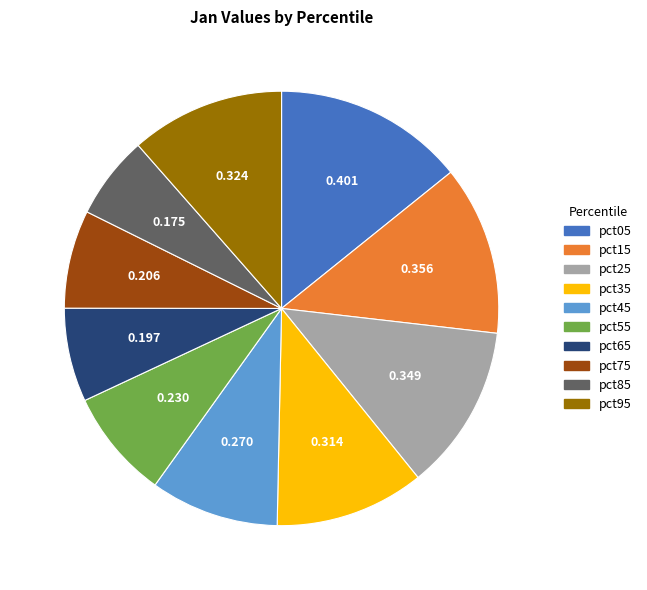

Does pct65 account for over 50% of the chart?

No